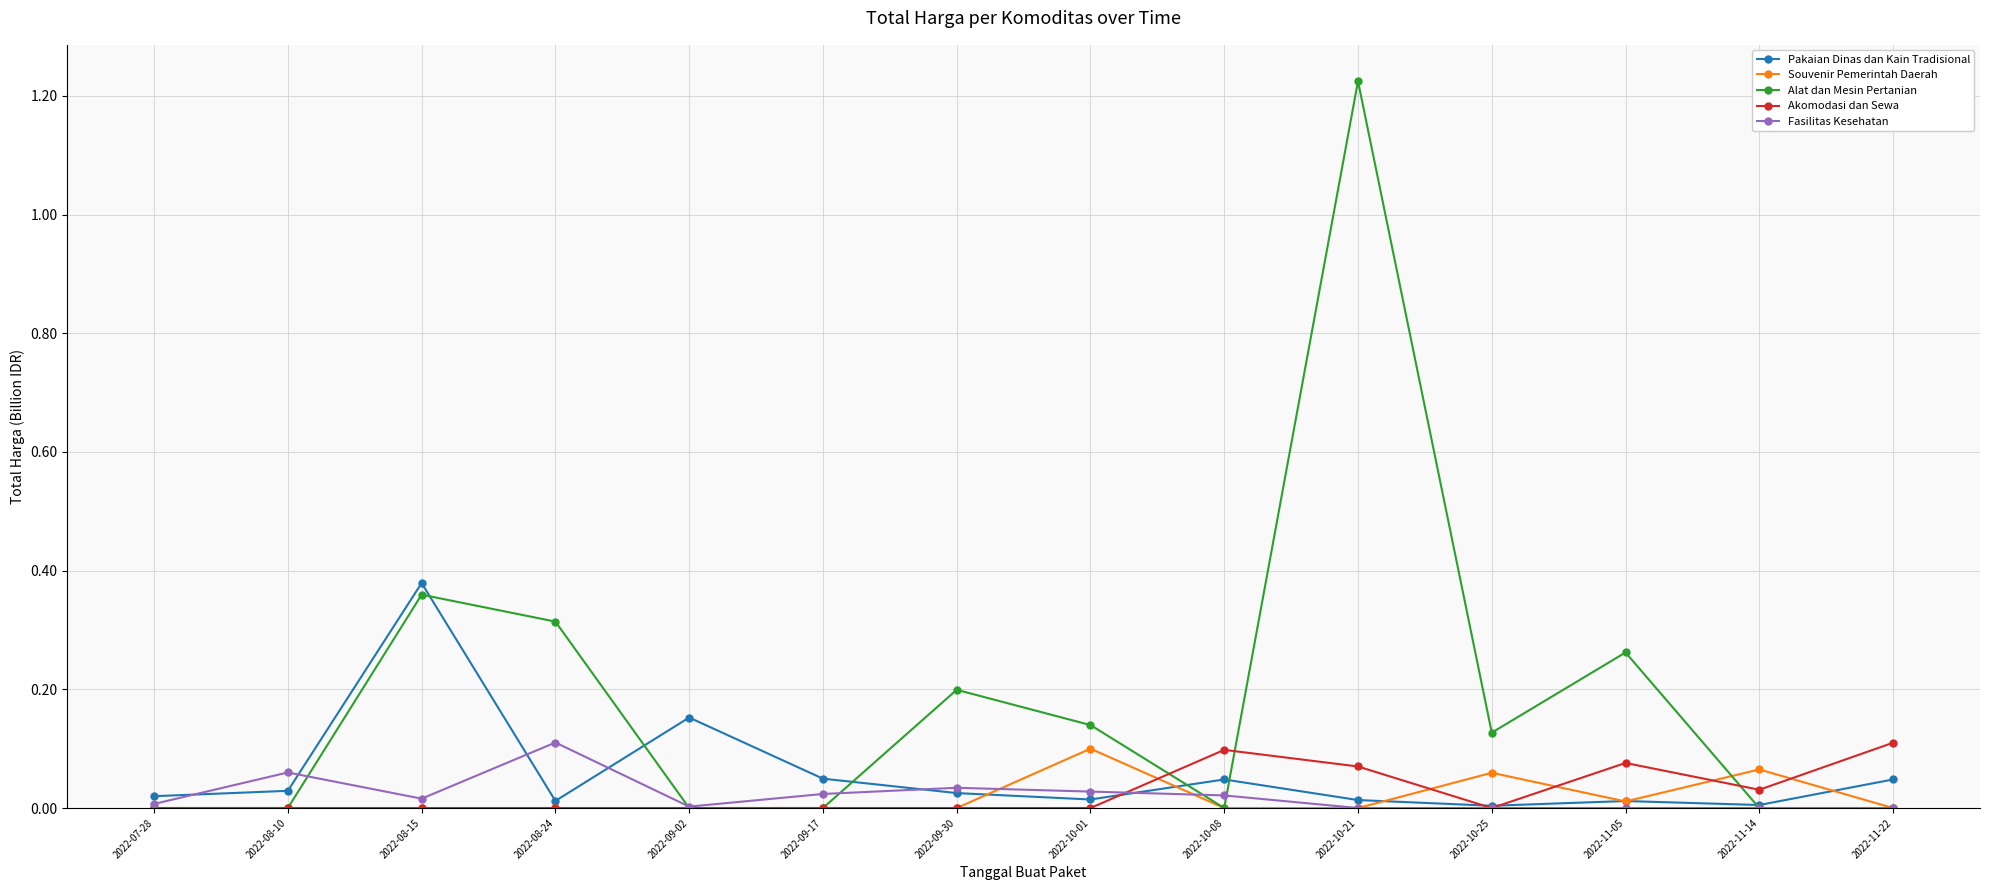

The value of Fasilitas Kesehatan at 2022-09-02 is 0.0. True or false?

True